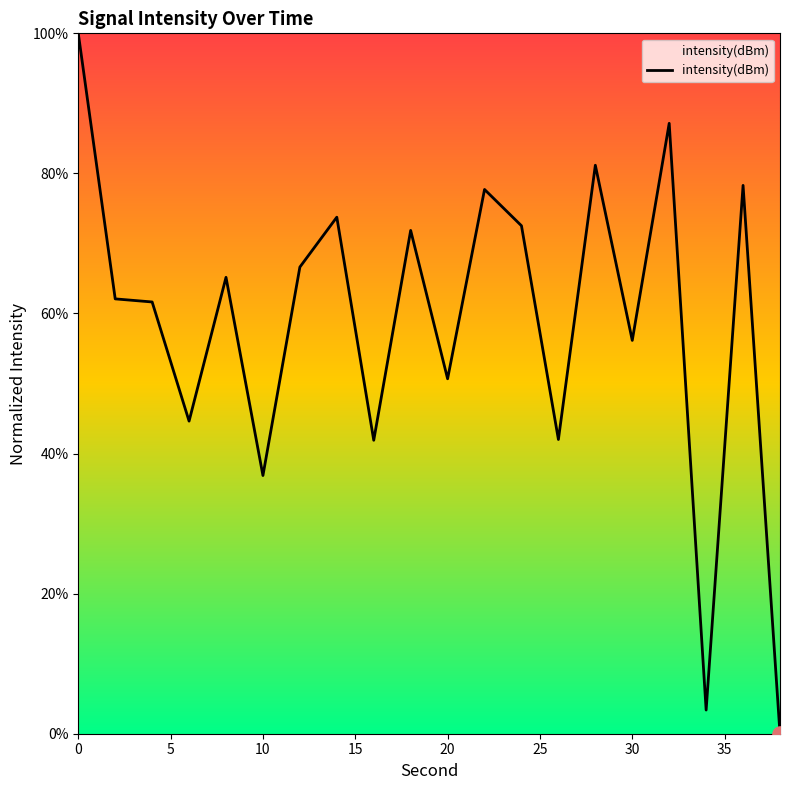

What is the greatest value displayed?

100.0